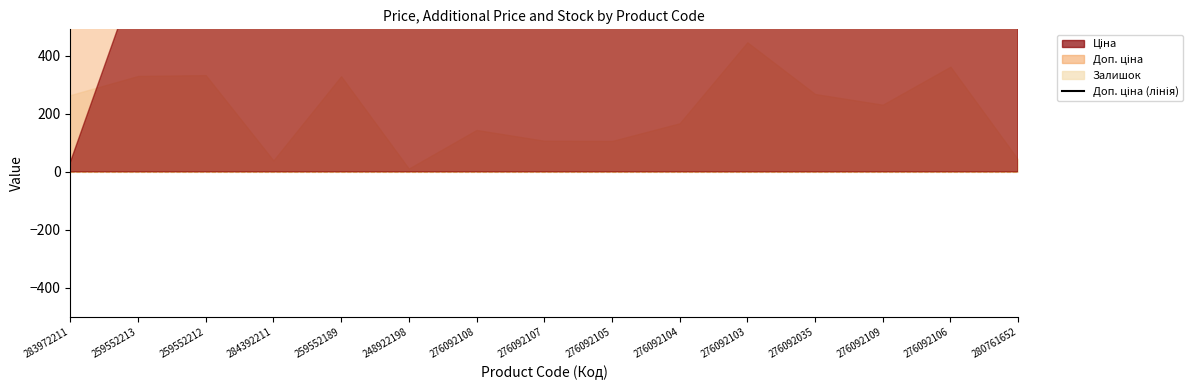

Reading left to right, extract all data points from this chart.

283972211=3205.0	259552213=1017.8	259552212=1017.8	284392211=7545.9	259552189=1017.8	248922198=8797.6	276092108=1142.1	276092107=742.0	276092105=1142.1	276092104=1142.1	276092103=1142.1	276092035=1142.1	276092109=1142.1	276092106=1142.1	280761652=5636.0